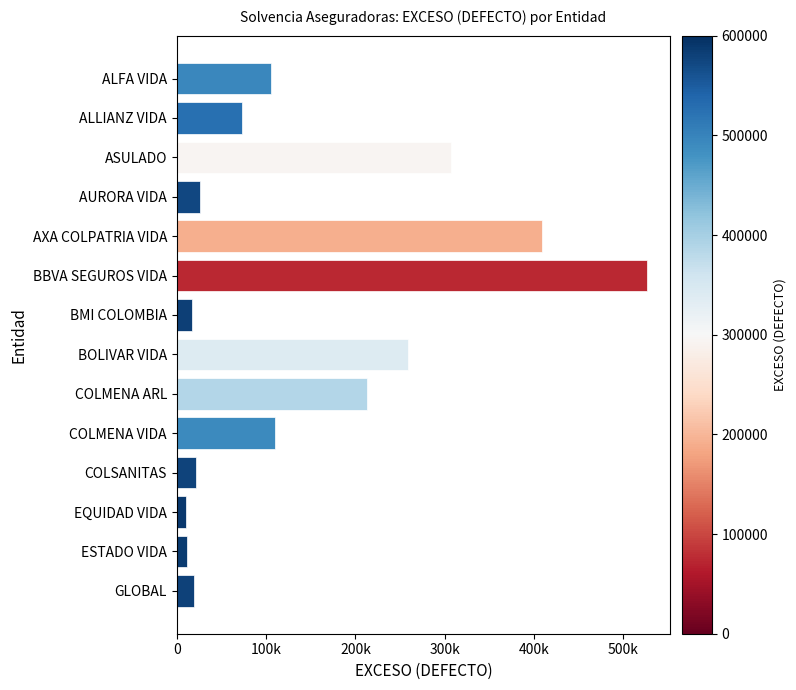

Does the chart contain any negative values?

No